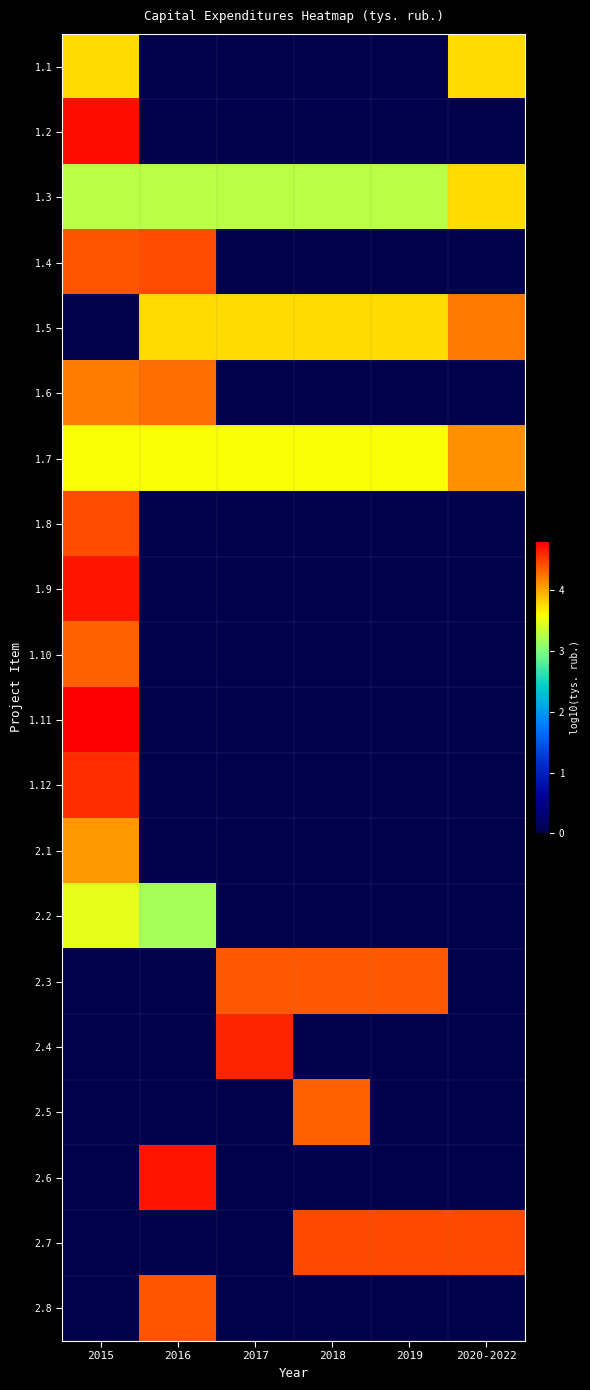

Between 2019 and 2017, which is larger?

2019